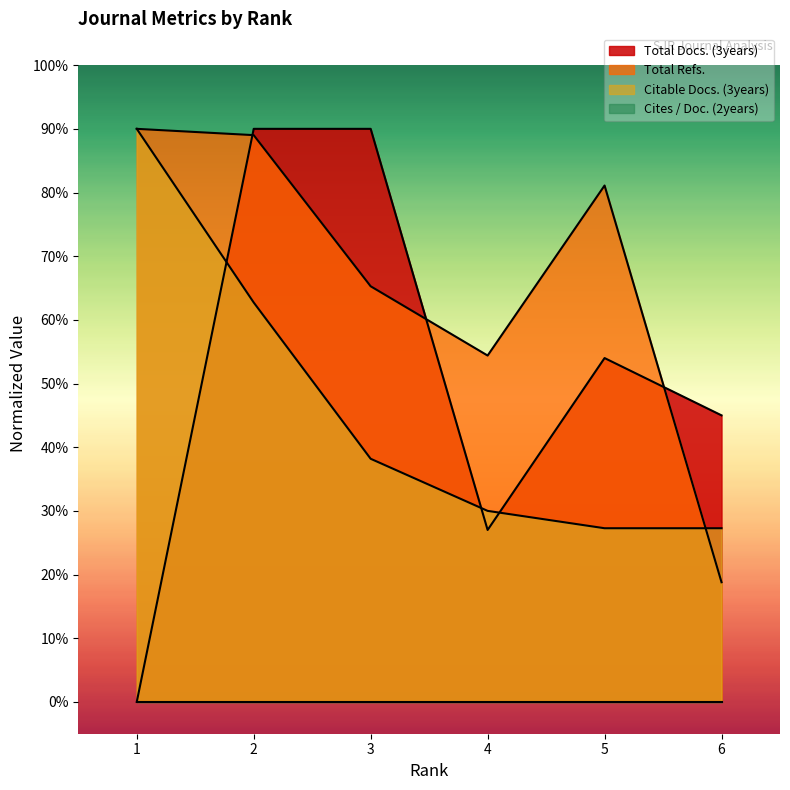

At which label does Citable Docs. (3years) first exceed 38?

1